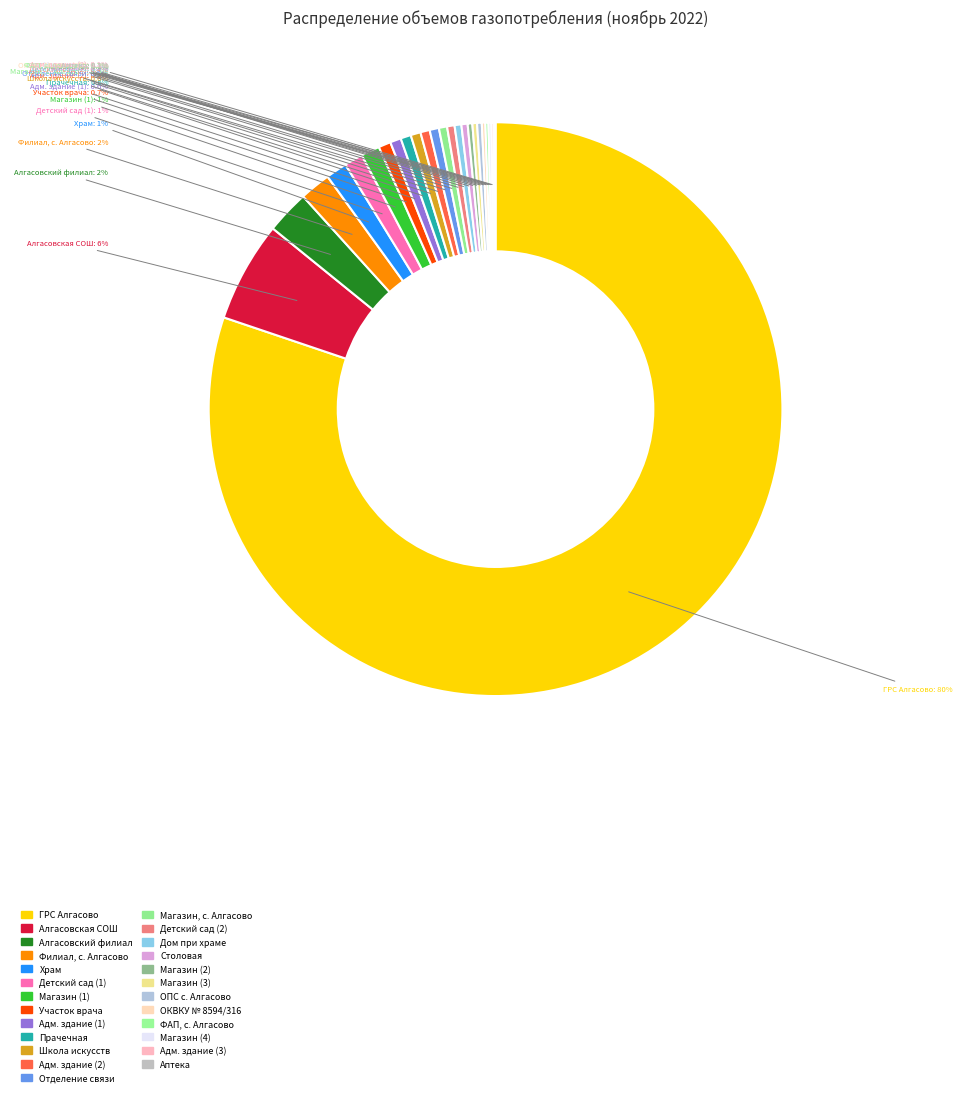

What is the smallest slice in the pie chart?

Аптека